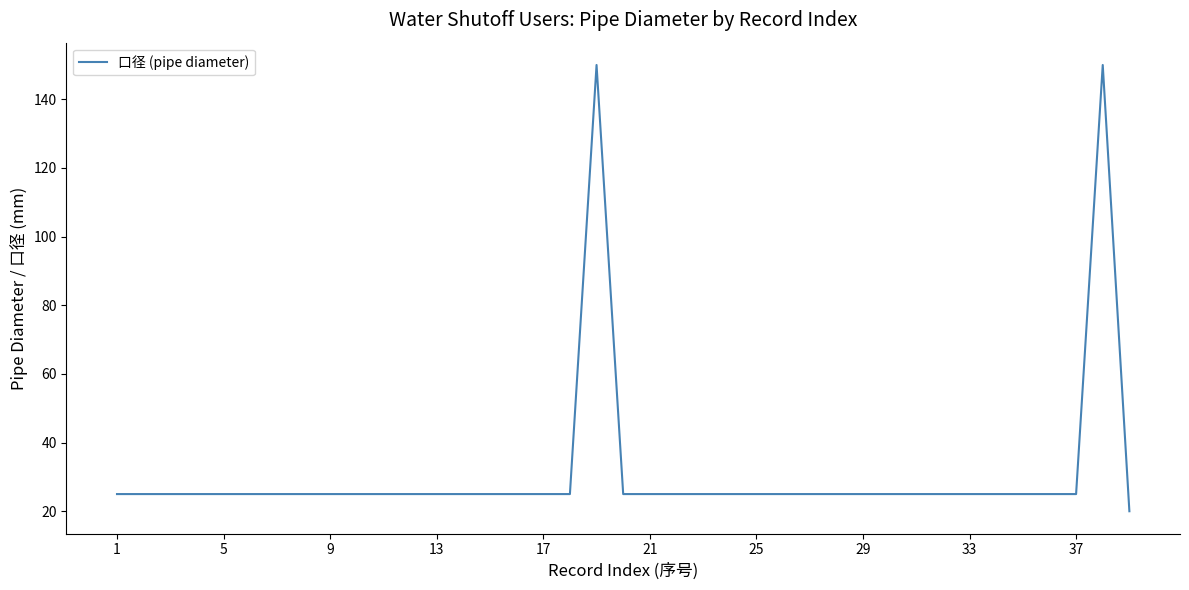

What is the greatest value displayed?

150